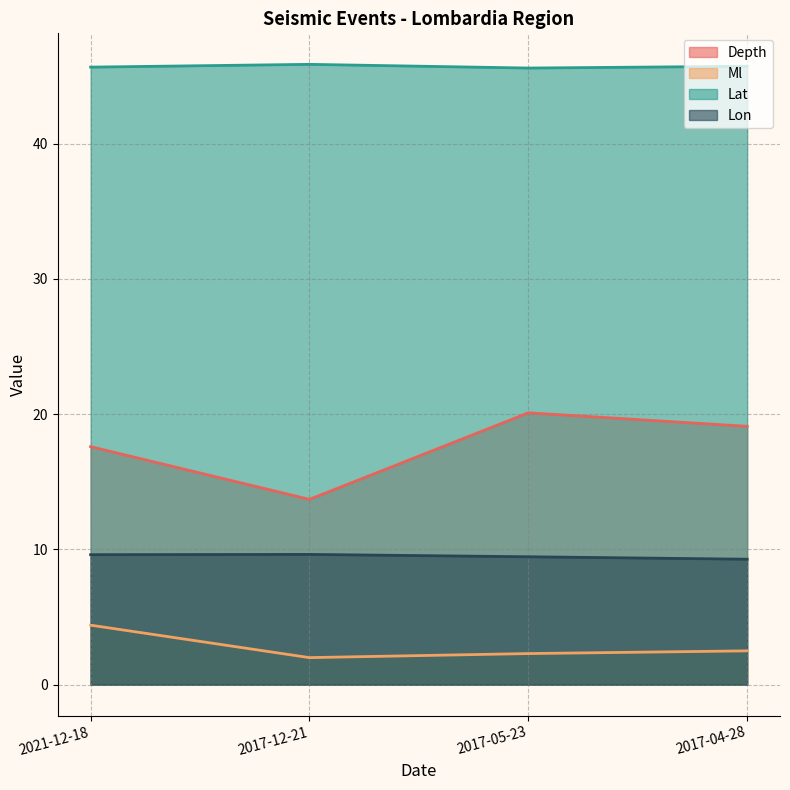

Where is the first local minimum for Lat?

2017-05-23